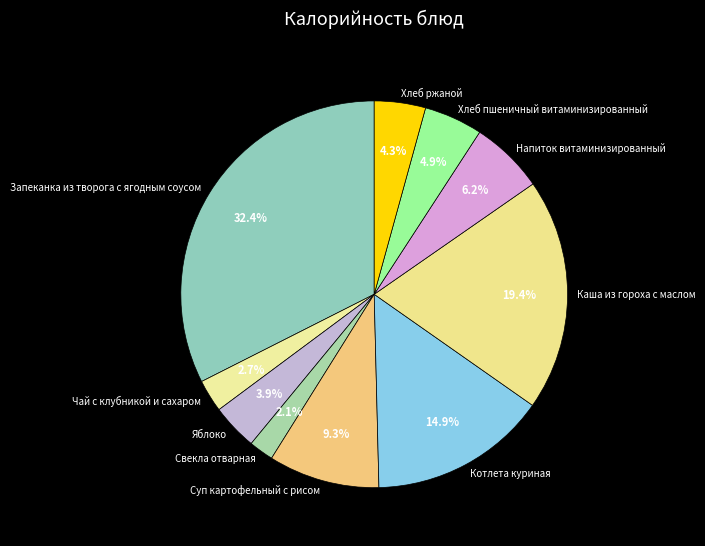

To the nearest percent, what is the difference between the Чай с клубникой и сахаром and Котлета куриная slice percentages?

12%